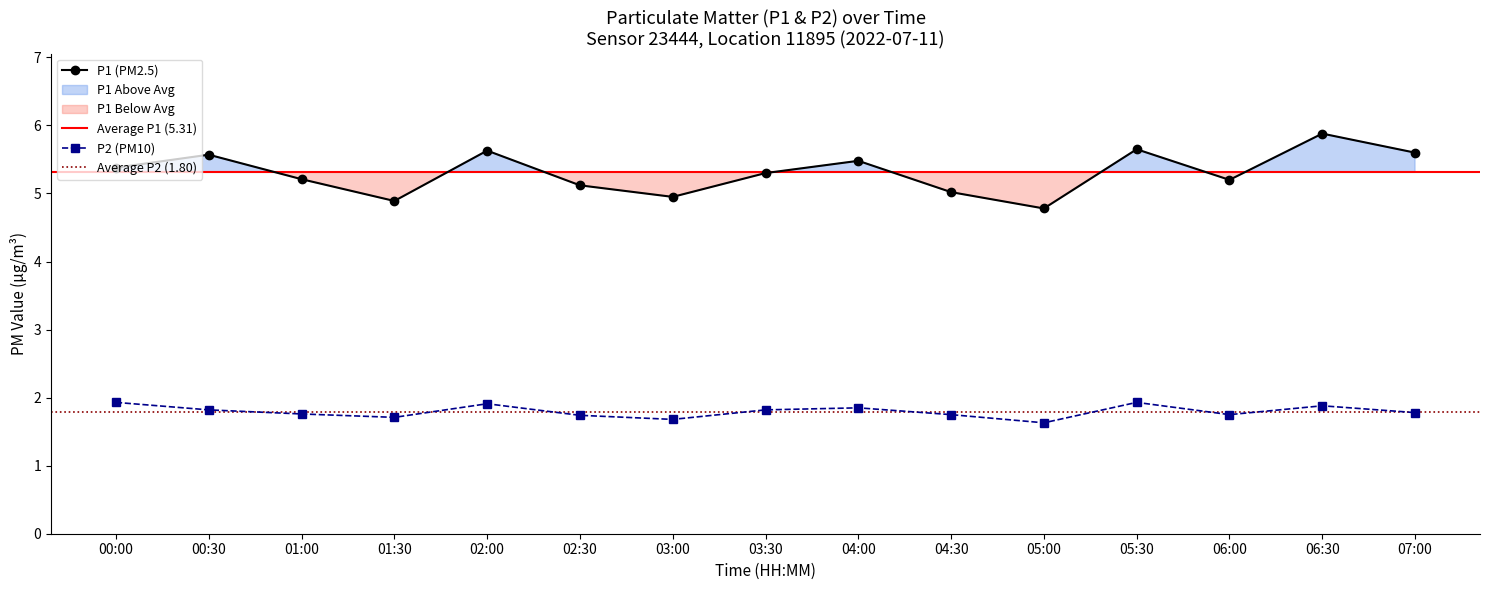

How many interior local valleys does the P1 (PM2.5) series have?

4